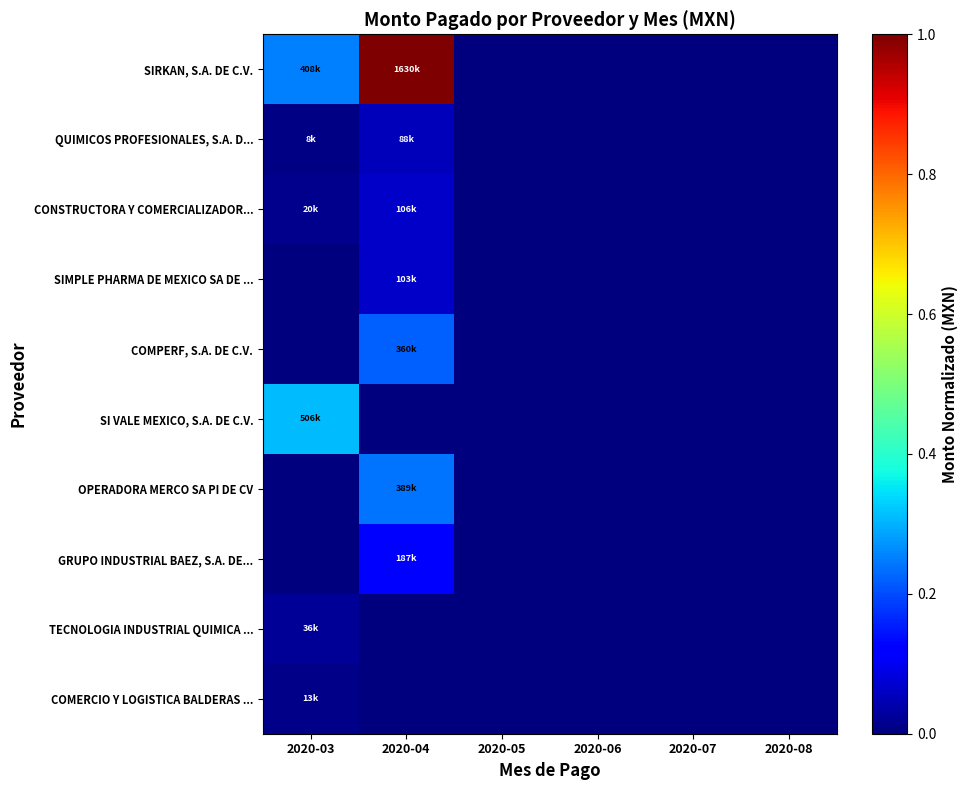

Reading left to right, extract all data points from this chart.

SIRKAN, S.A. DE C.V.: 2020-03=0.3	2020-04=1.0	2020-05=0.0	2020-06=0.0	2020-07=0.0	2020-08=0.0
QUIMICOS PROFESIONALES, S.A. D...: 2020-03=0.0	2020-04=0.1	2020-05=0.0	2020-06=0.0	2020-07=0.0	2020-08=0.0
CONSTRUCTORA Y COMERCIALIZADOR...: 2020-03=0.0	2020-04=0.1	2020-05=0.0	2020-06=0.0	2020-07=0.0	2020-08=0.0
SIMPLE PHARMA DE MEXICO SA DE ...: 2020-03=0.0	2020-04=0.1	2020-05=0.0	2020-06=0.0	2020-07=0.0	2020-08=0.0
COMPERF, S.A. DE C.V.: 2020-03=0.0	2020-04=0.2	2020-05=0.0	2020-06=0.0	2020-07=0.0	2020-08=0.0
SI VALE MEXICO, S.A. DE C.V.: 2020-03=0.3	2020-04=0.0	2020-05=0.0	2020-06=0.0	2020-07=0.0	2020-08=0.0
OPERADORA MERCO SA PI DE CV: 2020-03=0.0	2020-04=0.2	2020-05=0.0	2020-06=0.0	2020-07=0.0	2020-08=0.0
GRUPO INDUSTRIAL BAEZ, S.A. DE...: 2020-03=0.0	2020-04=0.1	2020-05=0.0	2020-06=0.0	2020-07=0.0	2020-08=0.0
TECNOLOGIA INDUSTRIAL QUIMICA ...: 2020-03=0.0	2020-04=0.0	2020-05=0.0	2020-06=0.0	2020-07=0.0	2020-08=0.0
COMERCIO Y LOGISTICA BALDERAS ...: 2020-03=0.0	2020-04=0.0	2020-05=0.0	2020-06=0.0	2020-07=0.0	2020-08=0.0